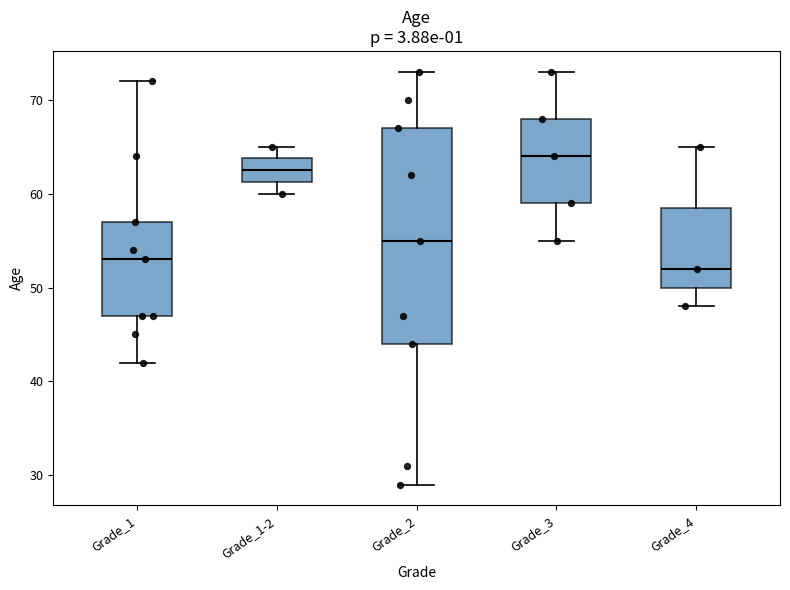

Which box's median line is the lowest?

Grade_4